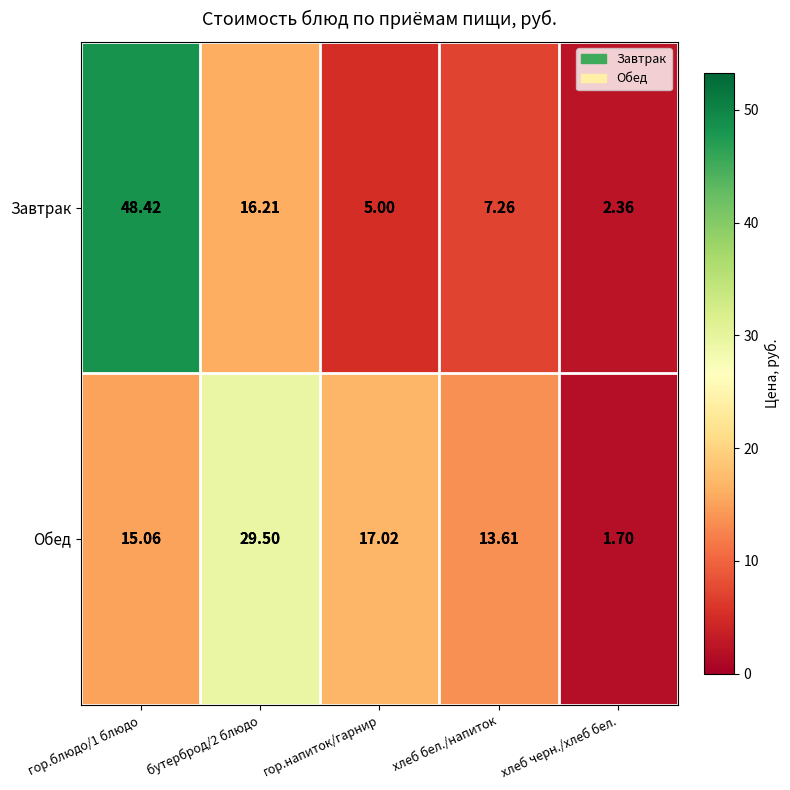

List the series in order of their overall mean, lowest first.

Обед, Завтрак